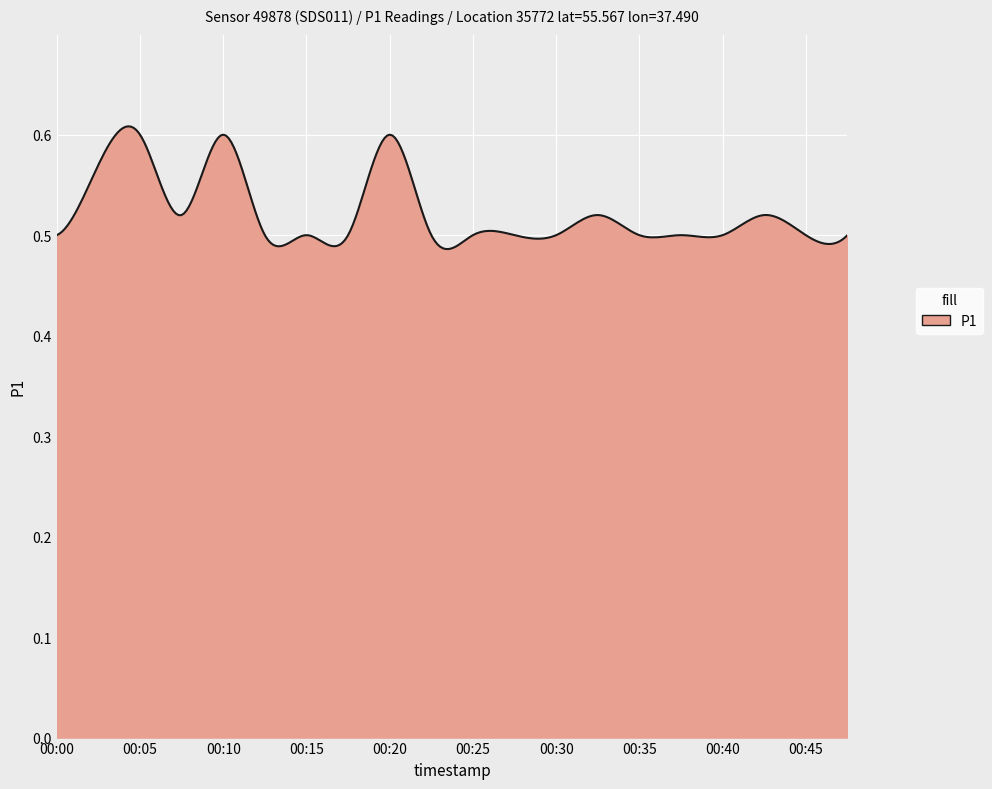

Count the number of data series in this chart.

1